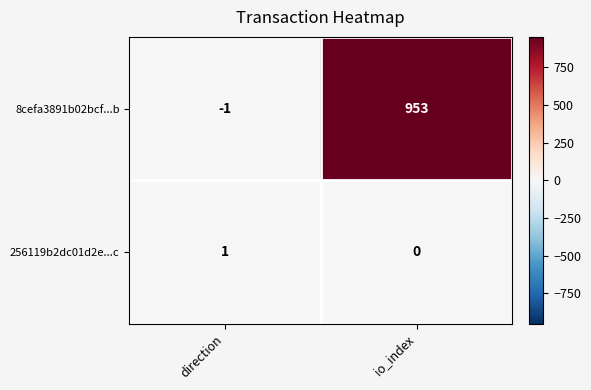

Rank the series by their average value, from highest to lowest.

8cefa3891b02bcf...b, 256119b2dc01d2e...c